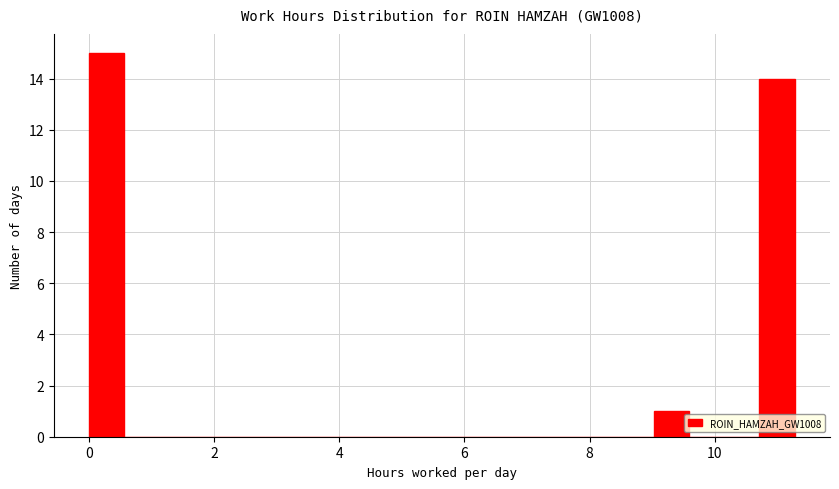

Around what value on the x-axis is the tallest bar? Give the approximate position of its centre, as read against the axis.

0.2